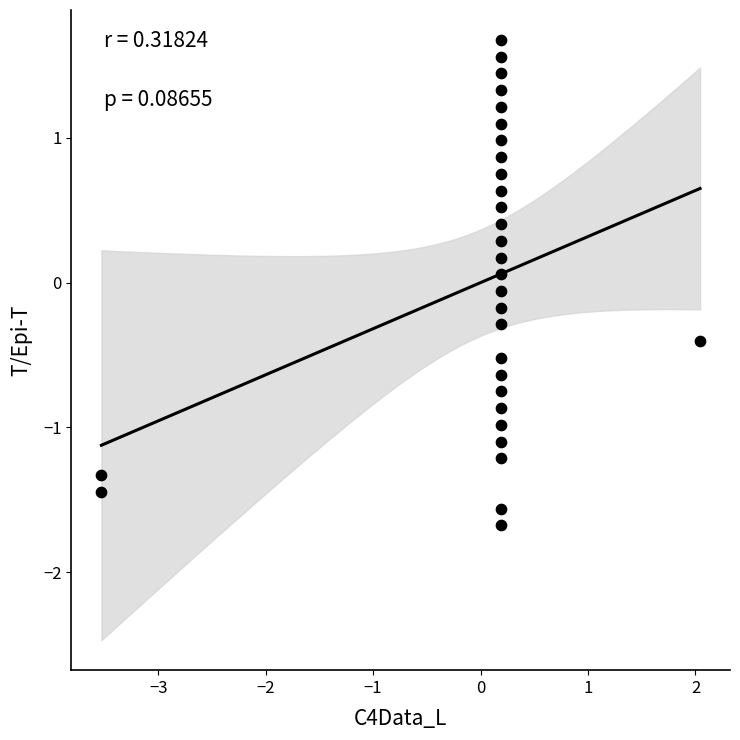

What is the range of Y values (max minus min)?

3.4